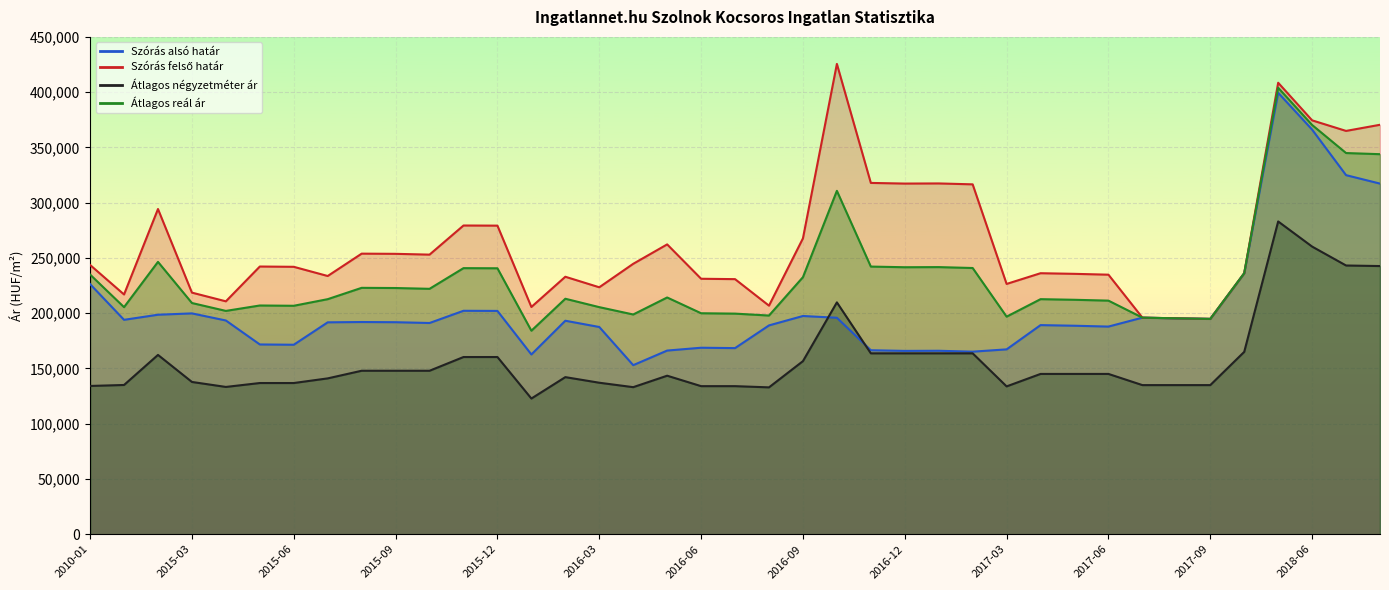

What is the total value across all series at 2017-04?

783090